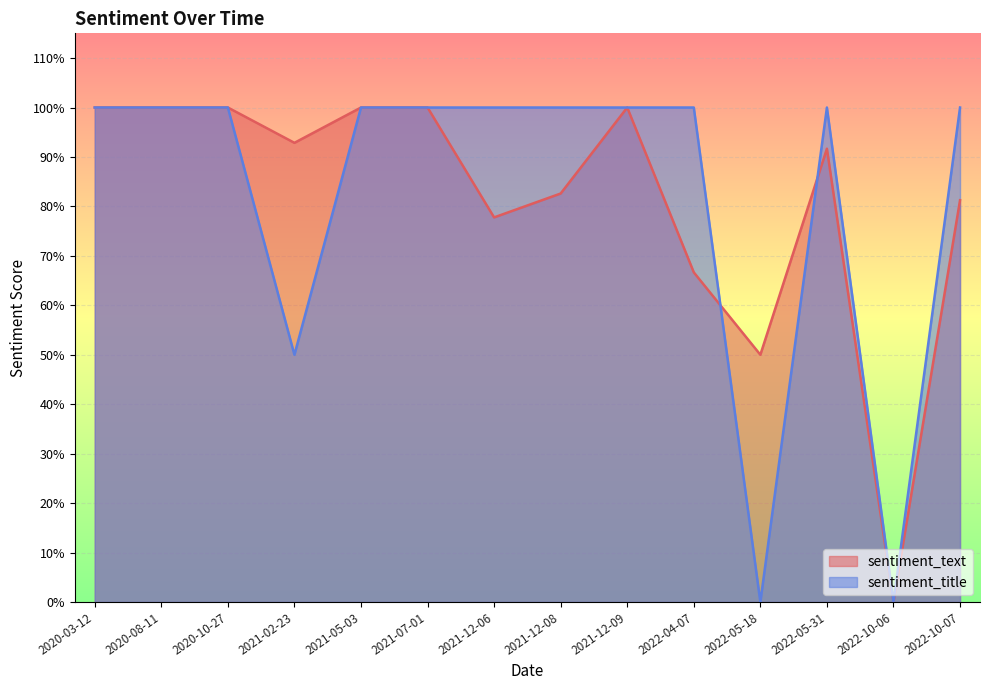

The sentiment_text series shows 0.3 at 2021-12-06. True or false?

False